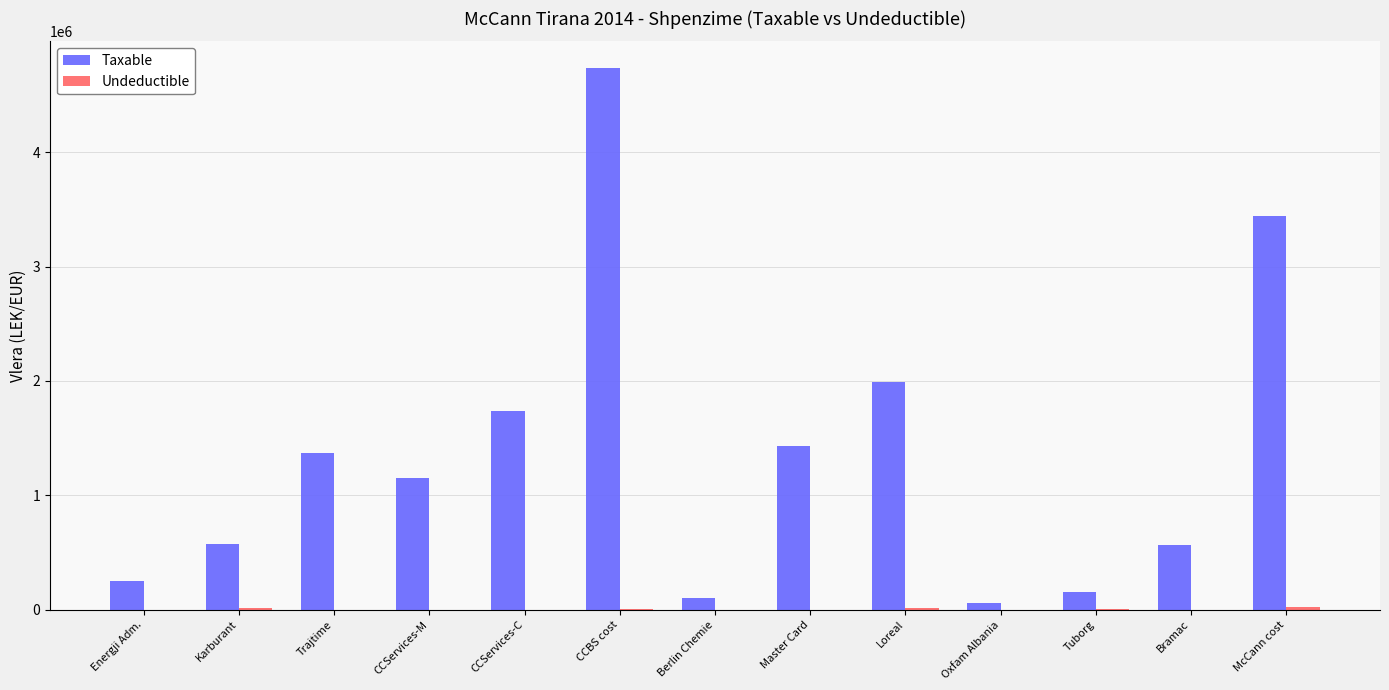

At which category is the sum across all series the highest?

CCBS cost